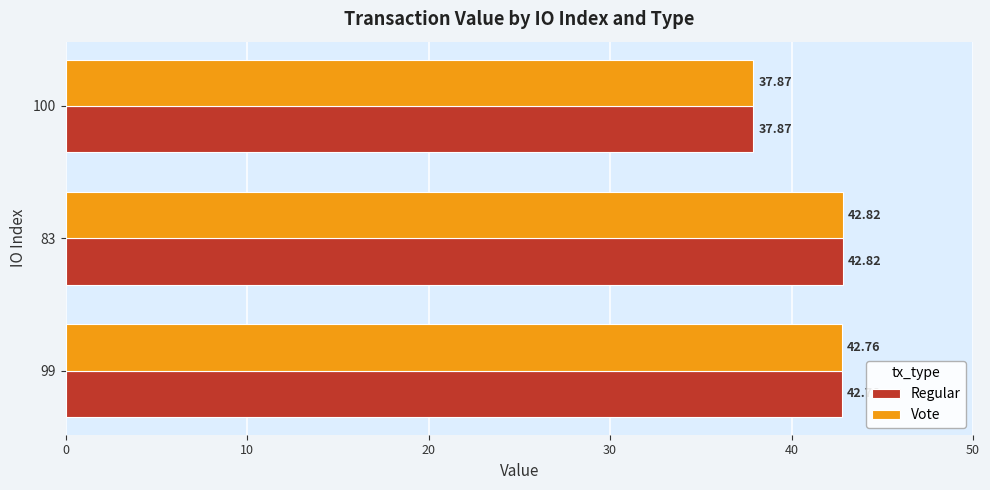

What is the sum of the Vote values at 83 and 99?

85.6